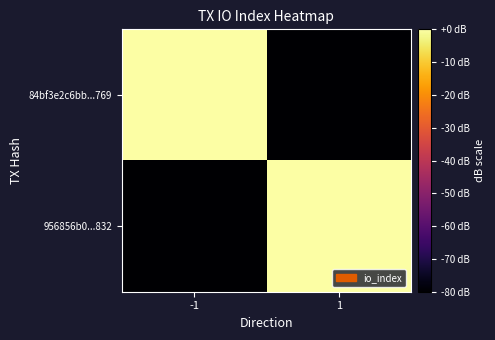

List the series in order of their peak value, lowest first.

956856b0...832, 84bf3e2c6bb...769